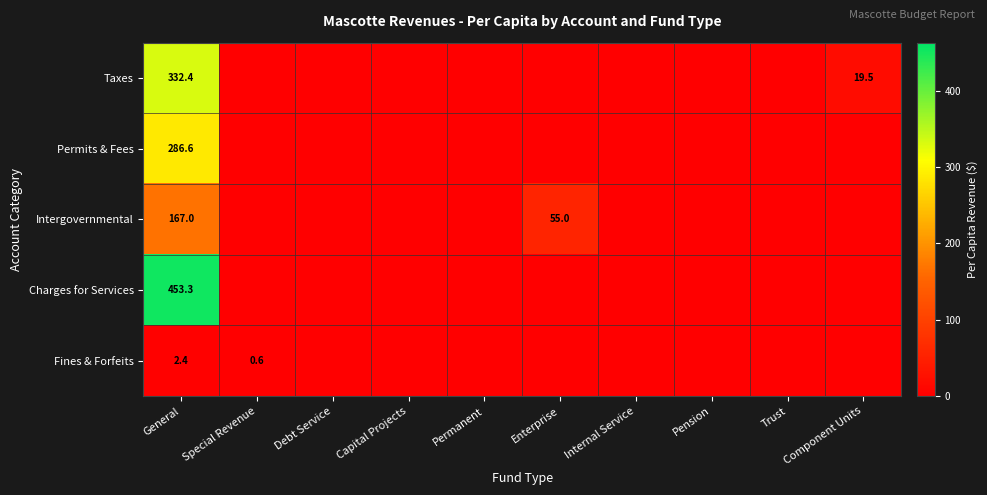

Is it true that Permits & Fees equals 136.1 at General?

False